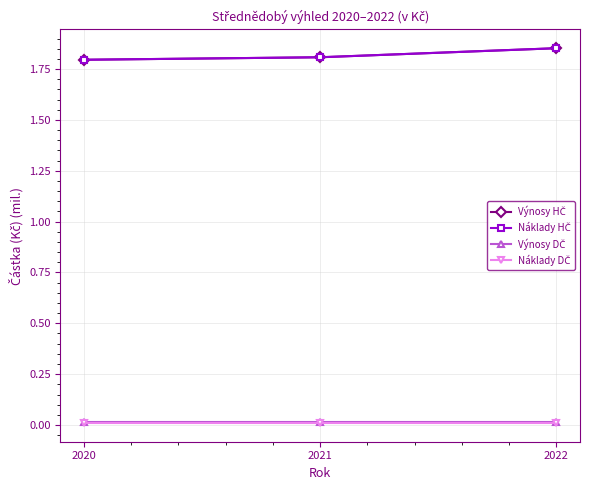

Is the value of Náklady DČ at 2020 greater than the value of Výnosy DČ at 2020?

No